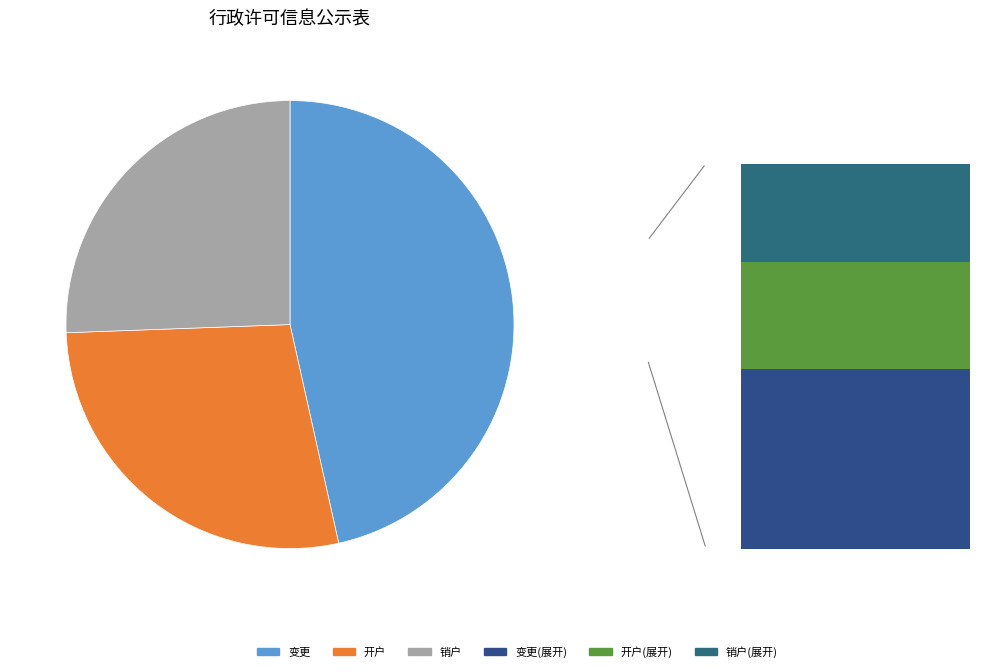

True or false: 开户 accounts for 15% of the total.

False